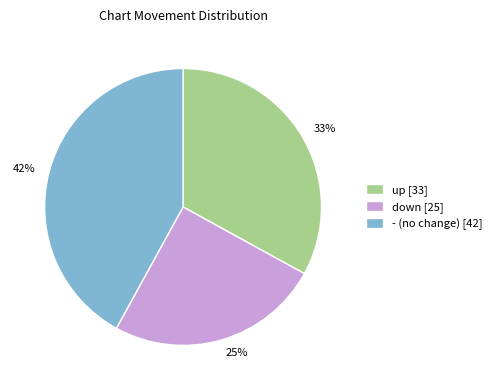

How many segments does this pie chart have?

3